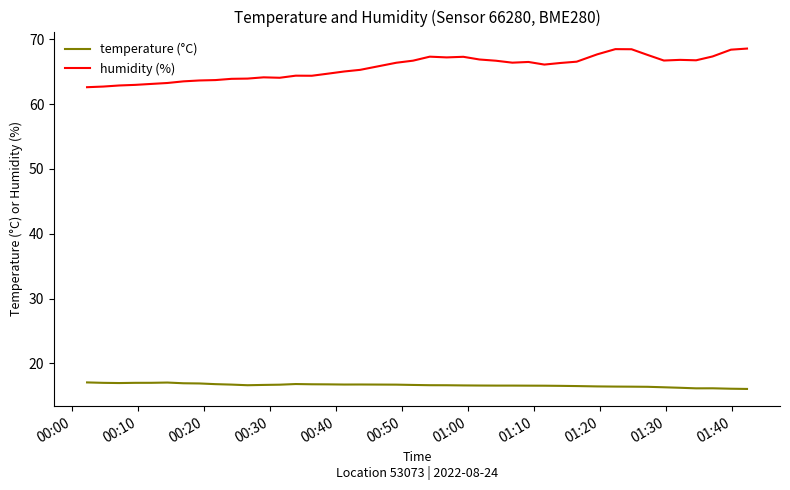

Rank the series by their maximum value, from lowest to highest.

temperature (°C), humidity (%)